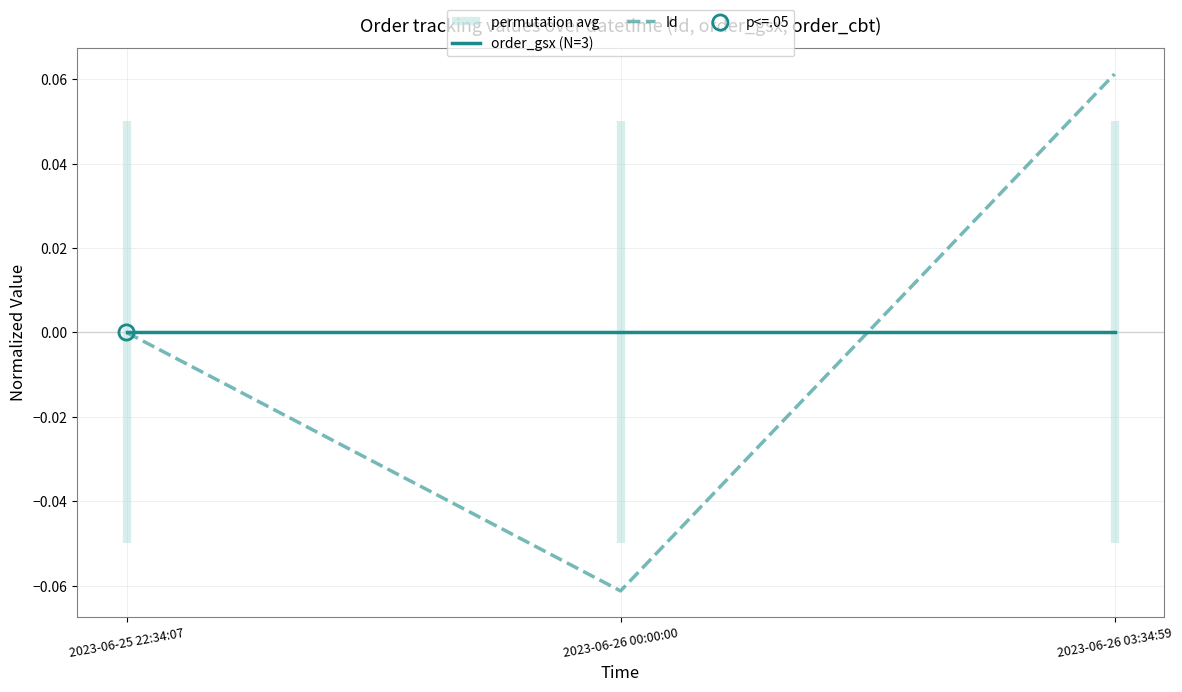

Which series has the largest Y range (max minus min)?

Id